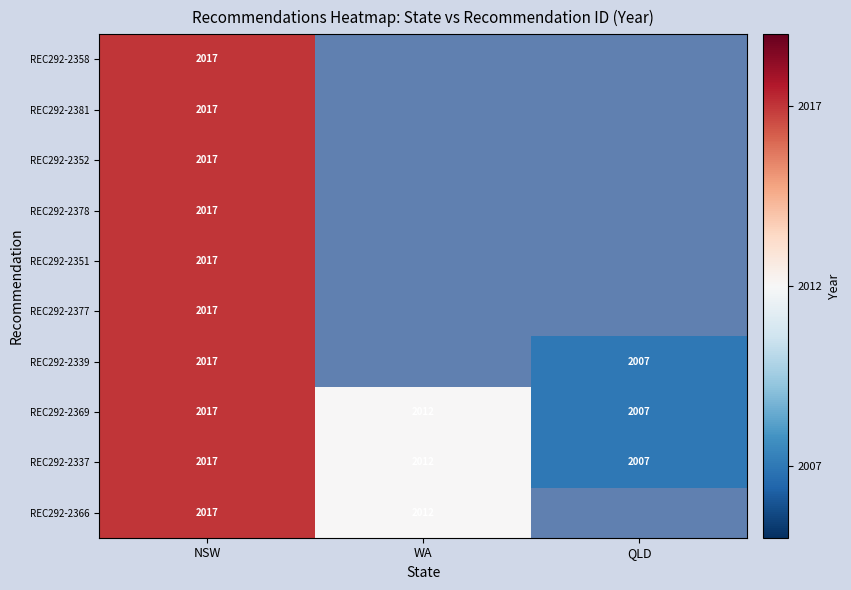

What is the difference between the maximum and second lowest values in the REC292-2337 series?

5